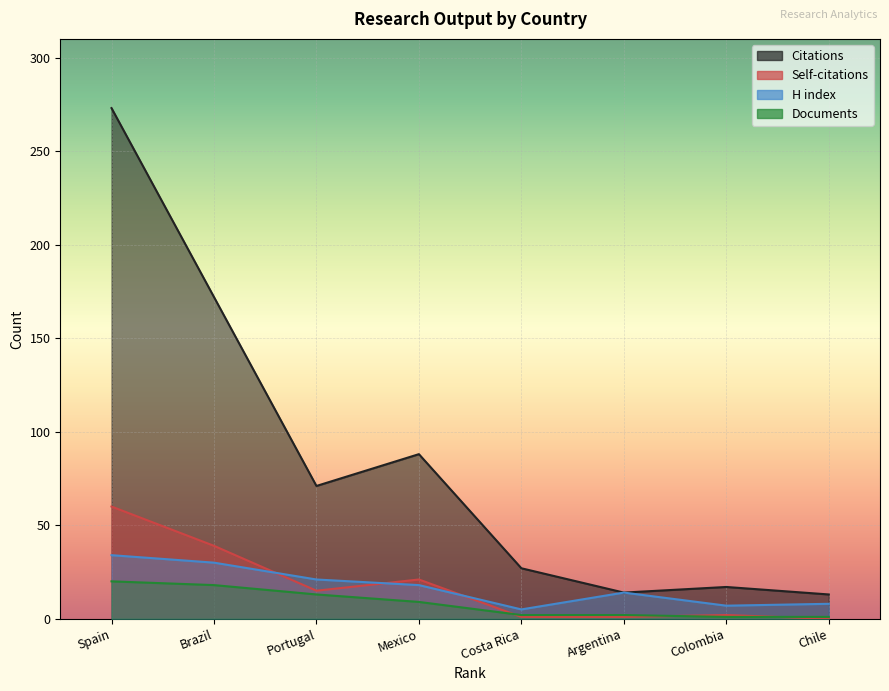

Is the value of H index at Portugal greater than the value of Documents at Chile?

Yes